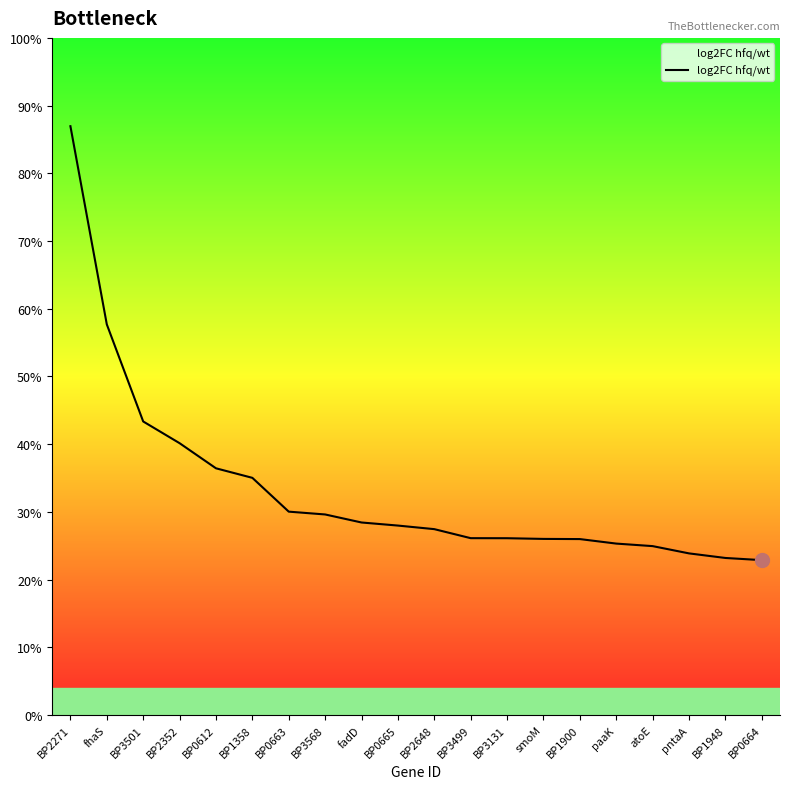

The value at BP3131 is 4.1. True or false?

False